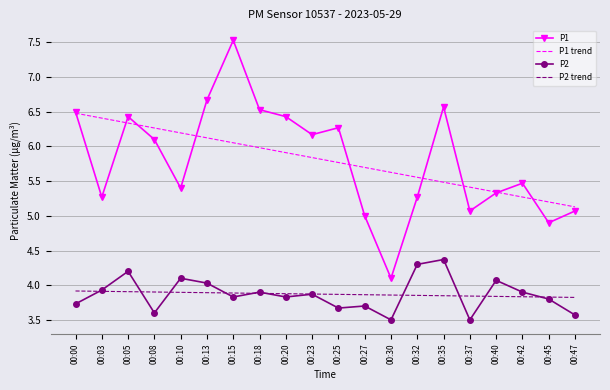

What is the highest value of the P1 trend series?

6.5